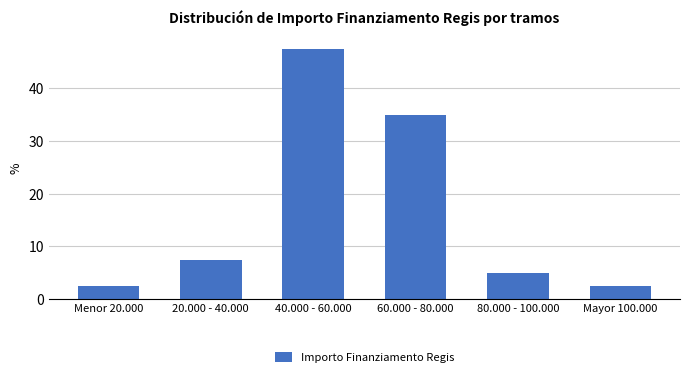

Reading left to right, what are all the values shown in this chart?

Menor 20.000=2.5	20.000 - 40.000=7.5	40.000 - 60.000=47.5	60.000 - 80.000=35.0	80.000 - 100.000=5.0	Mayor 100.000=2.5